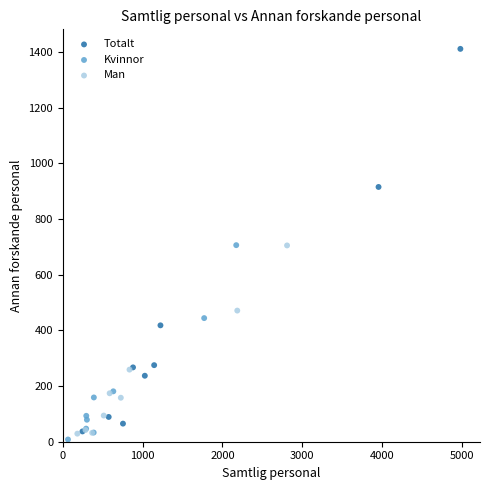

Which series contains the lowest Y value?

Kvinnor